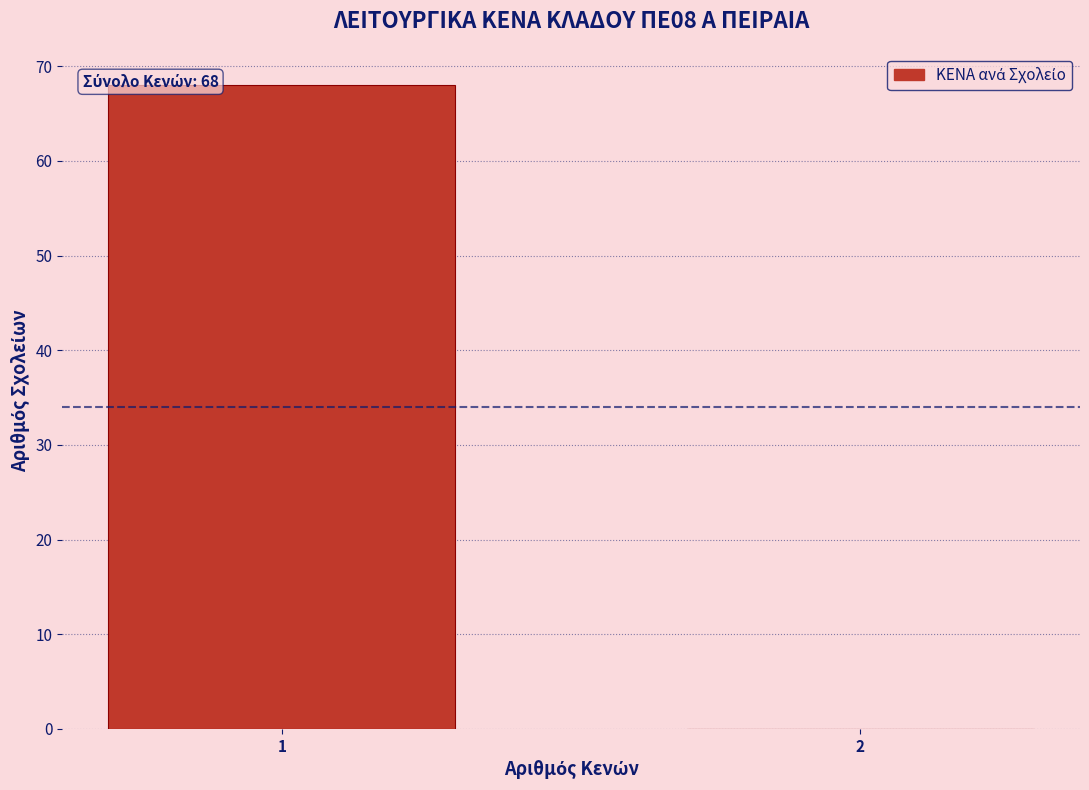

Reading left to right, what are all the values shown in this chart?

1=68	2=0